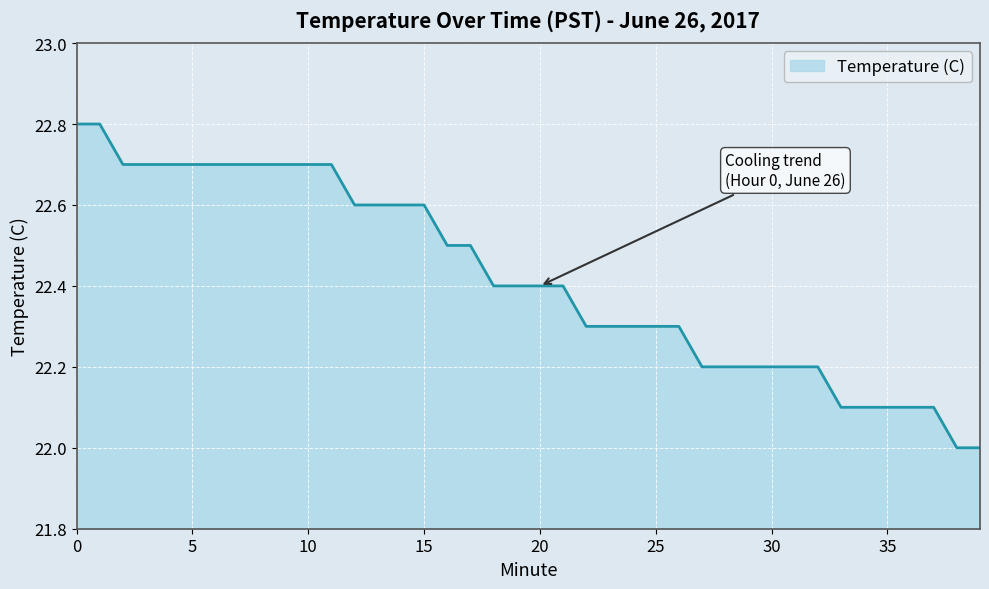

What is the difference between the maximum and minimum values?

0.8